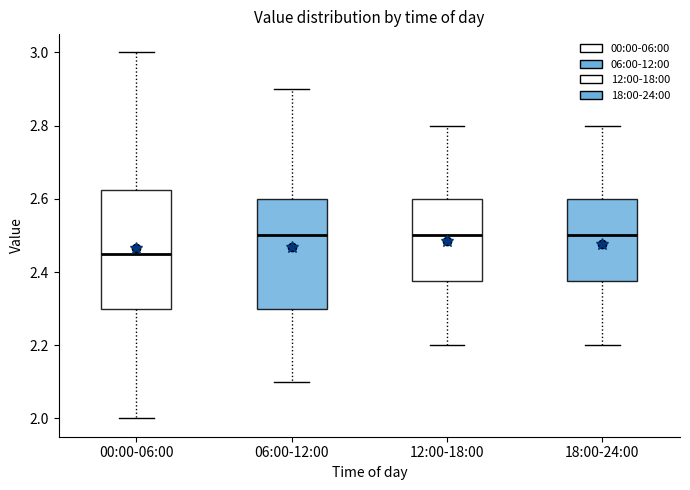

Where is the lower edge of the box for 00:00-06:00 on the y-axis? The values are not printed on the chart, so give them approximately, as read against the axis.

2.30